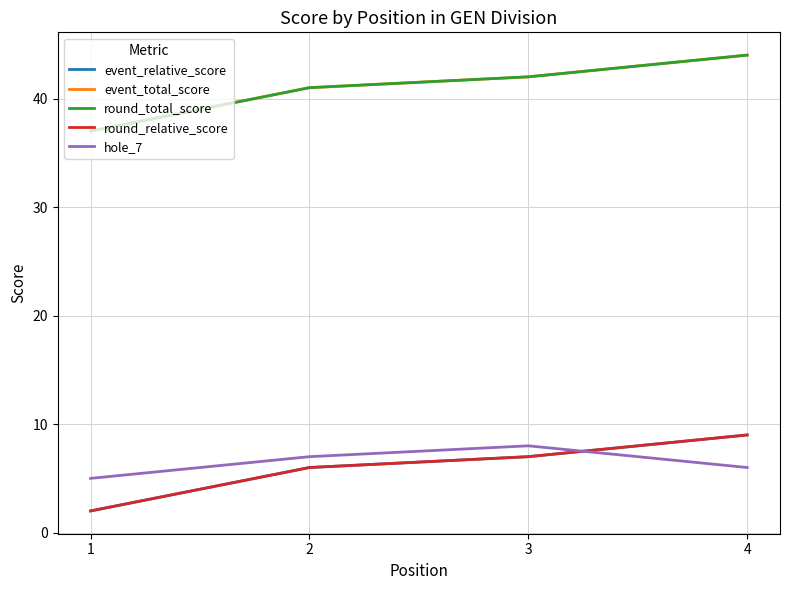

What is the value of the event_relative_score point at the 1st from the left?

2